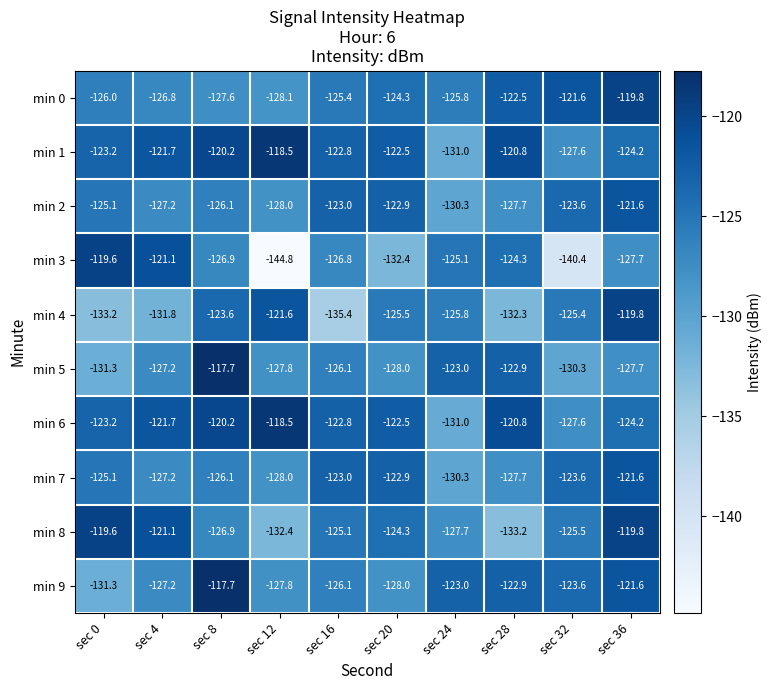

Count the number of data series in this chart.

10